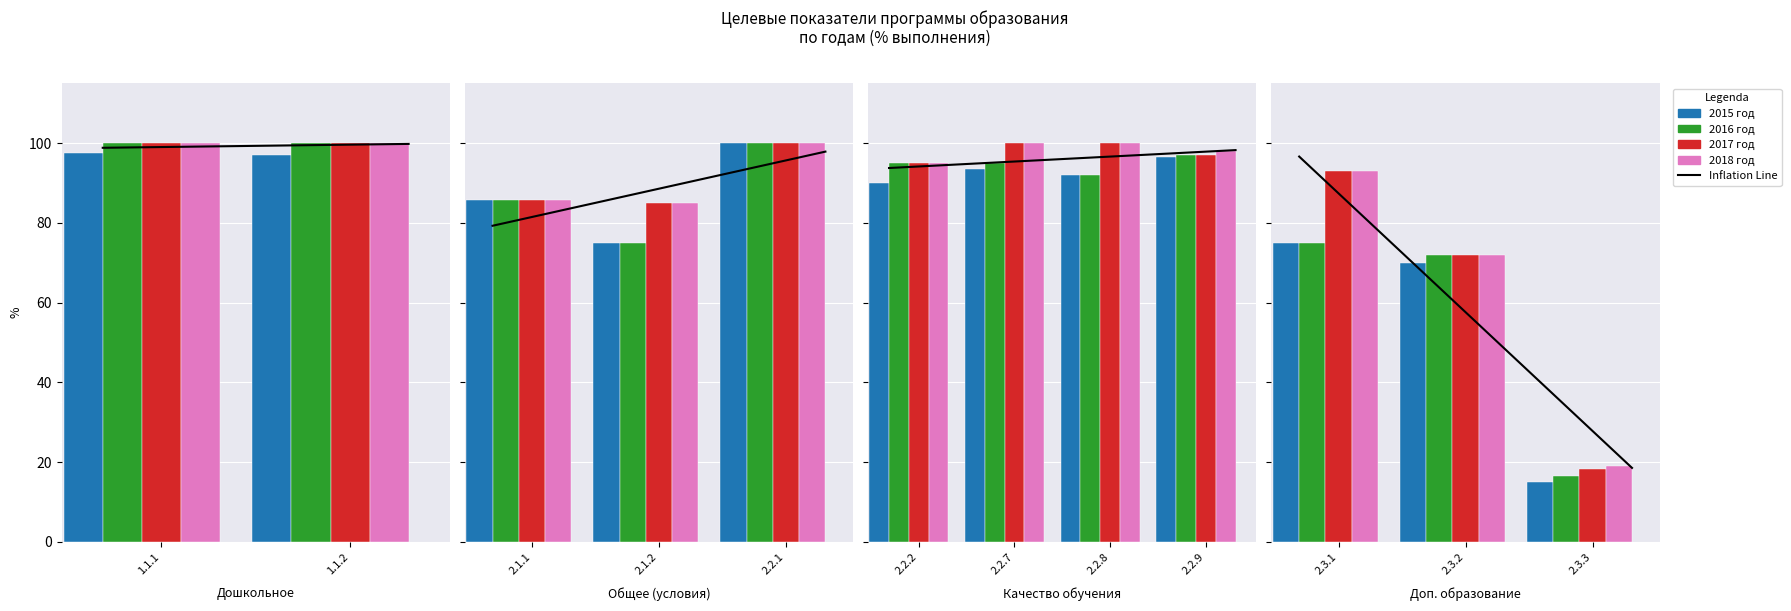

Are the bars horizontal?

No